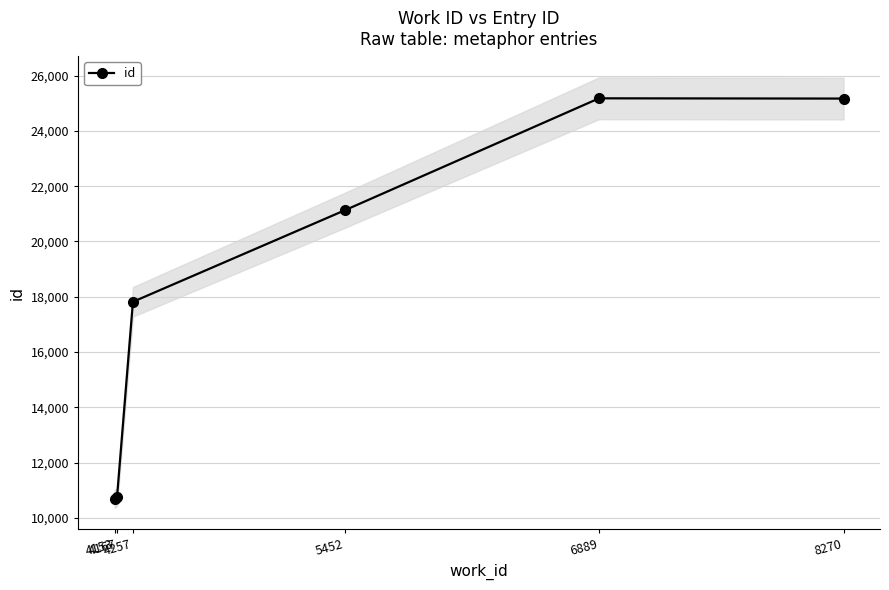

Reading right to left, list all the values displayed in this chart.

25167	25176	21124	17819	10751	10688